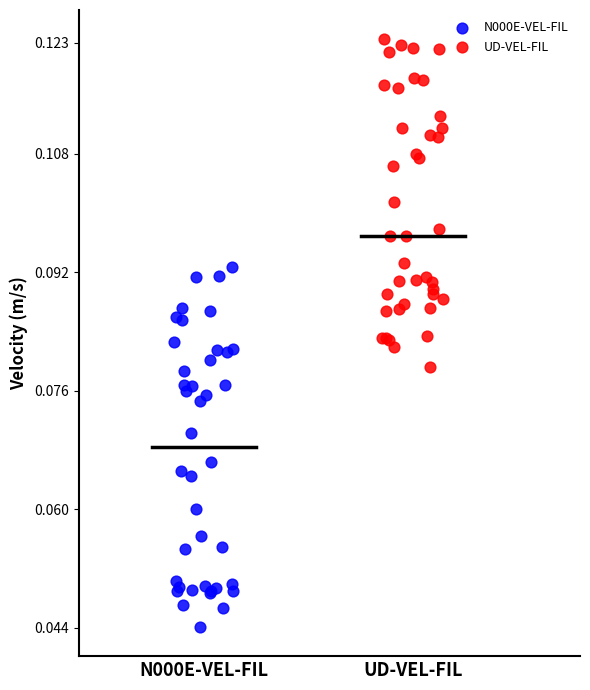

Which series contains the highest Y value?

UD-VEL-FIL